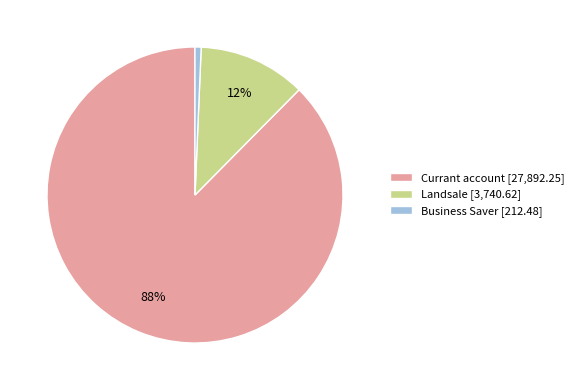

True or false: Landsale accounts for 12% of the total.

True